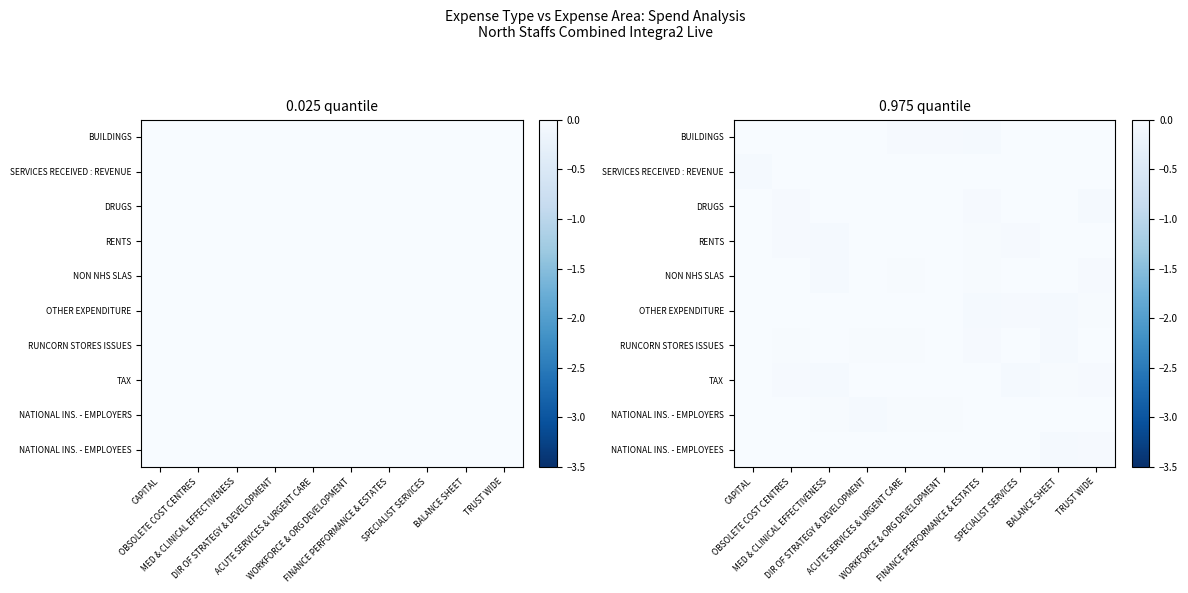

Between FINANCE PERFORMANCE & ESTATES and SPECIALIST SERVICES, which is larger?

SPECIALIST SERVICES